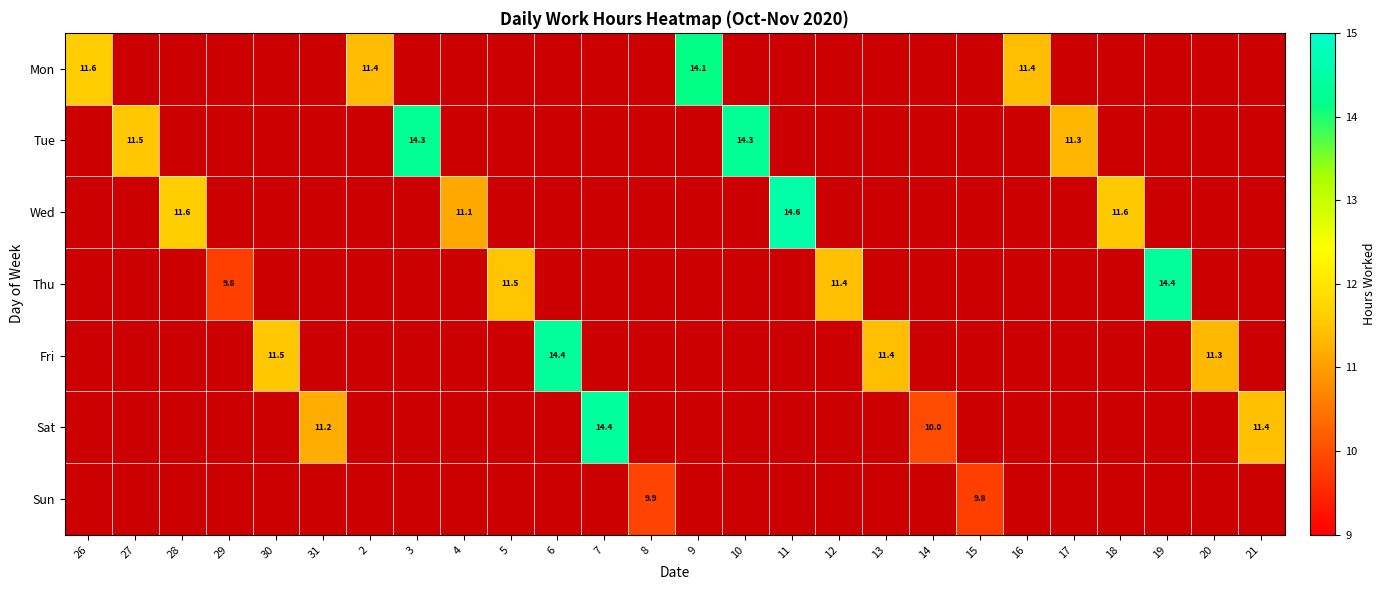

What is the smallest value displayed?

9.8